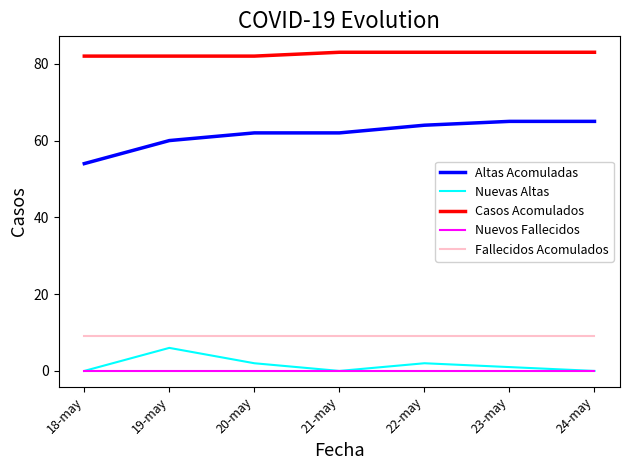

What is the total value across all series at 22-may?

158